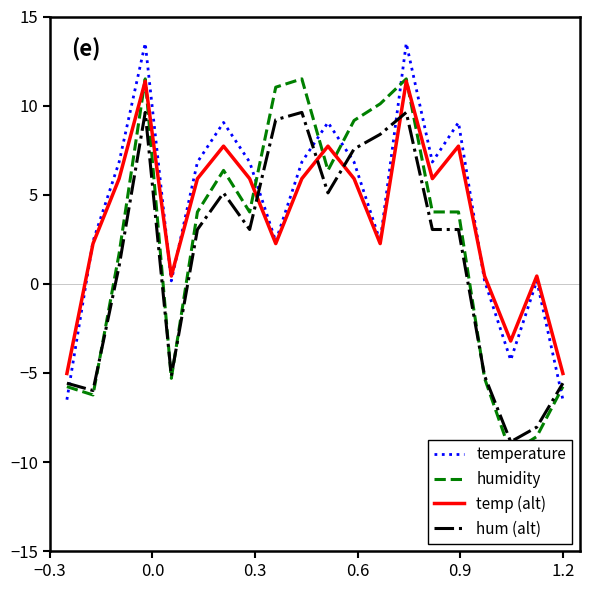

After their last crossing, which series has the higher values: hum (alt) or humidity?

hum (alt)